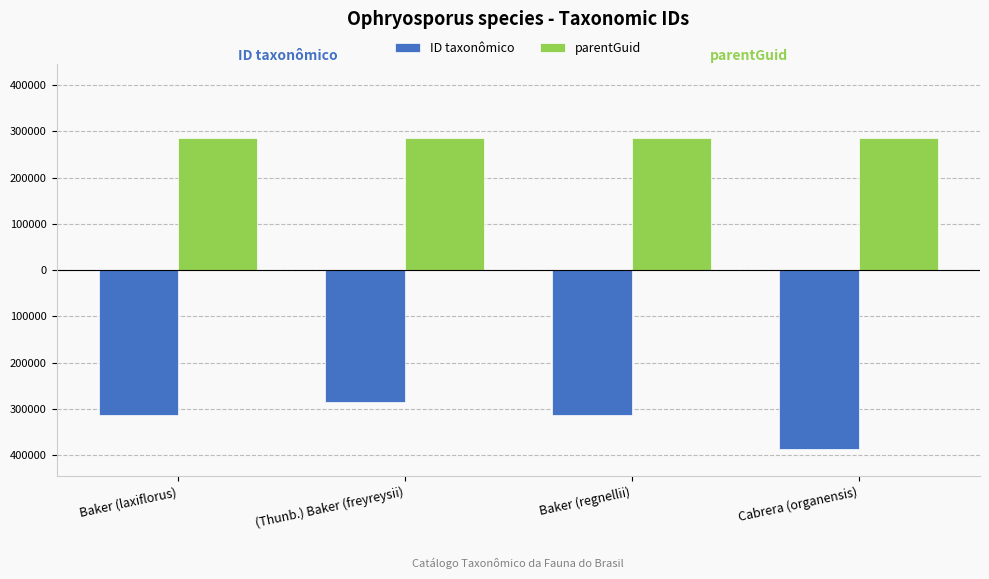

What is the approximate value of parentGuid at Cabrera (organensis)?

285565